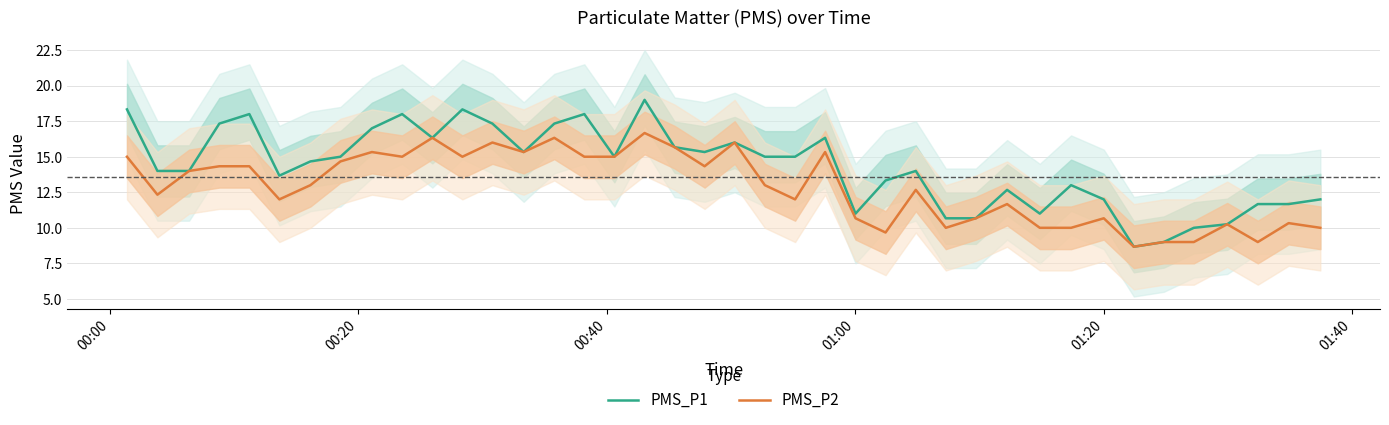

What is the lowest value of the PMS_P1 series?

8.7